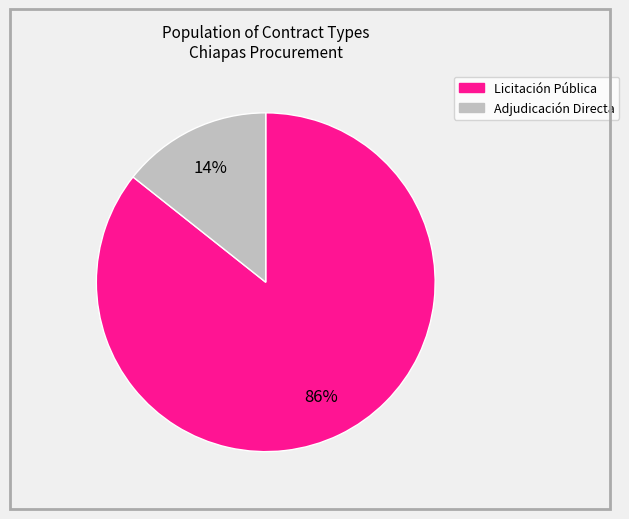

What percentage is the Adjudicación Directa slice, to the nearest percent?

14%